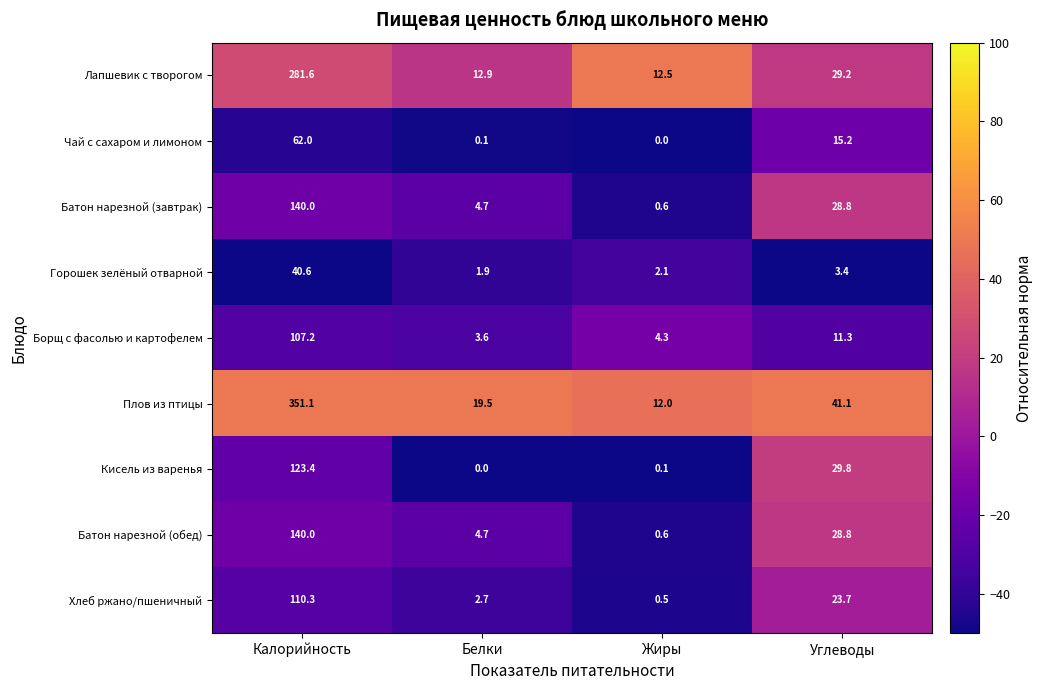

What is the greatest value displayed?

351.1